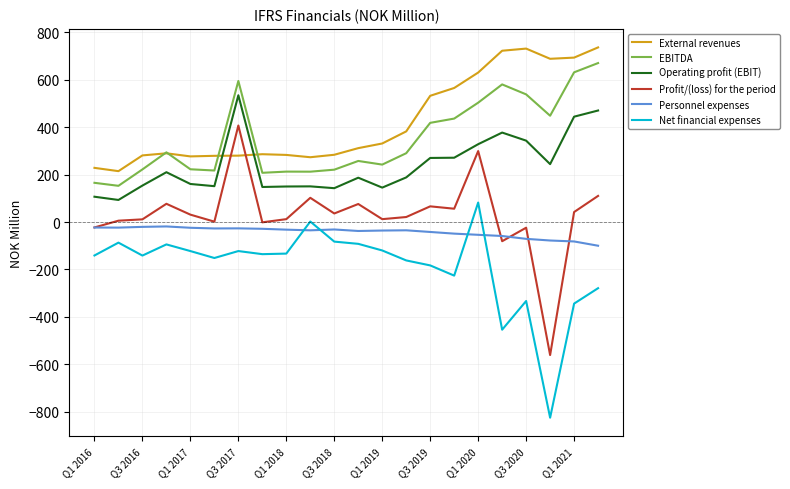

Which series has the largest total across all categories?

External revenues